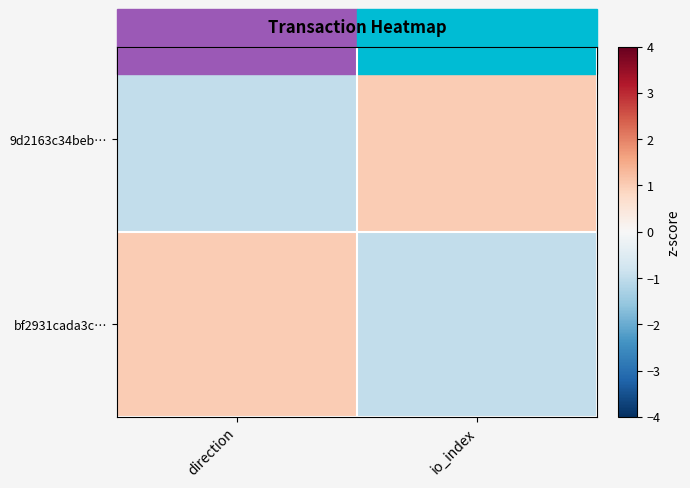

Reading left to right, extract all data points from this chart.

9d2163c34beb…: direction=-1	io_index=1
bf2931cada3c…: direction=1	io_index=-1